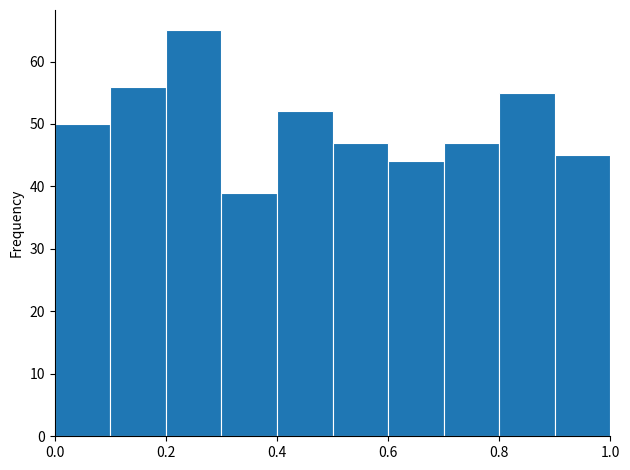

What is the height of the bar covering 0.3 to 0.4 on the x-axis? The values are not printed on the chart, so give them approximately, as read against the axis.

39